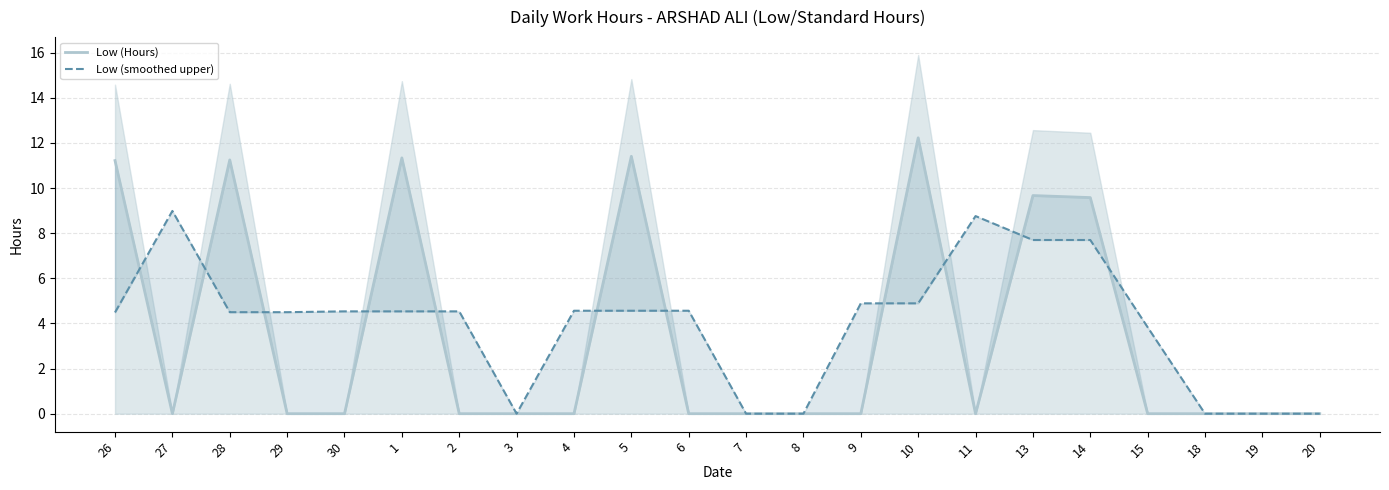

True or false: Low (Hours) has a value of 11.2 at 26.

True